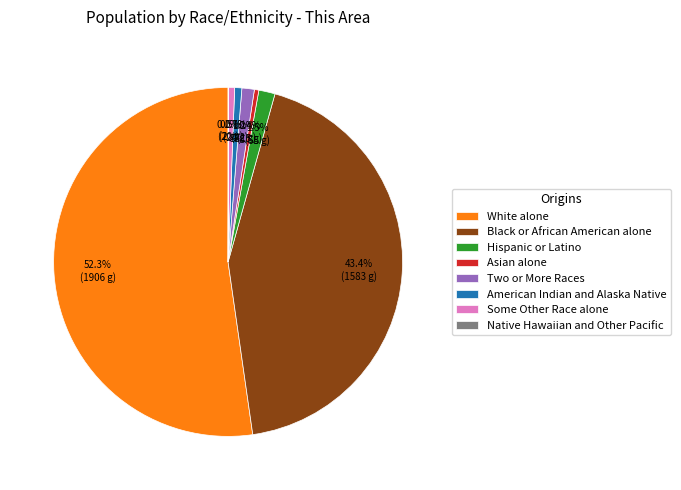

Which has a higher value, Hispanic or Latino or Black or African American alone?

Black or African American alone